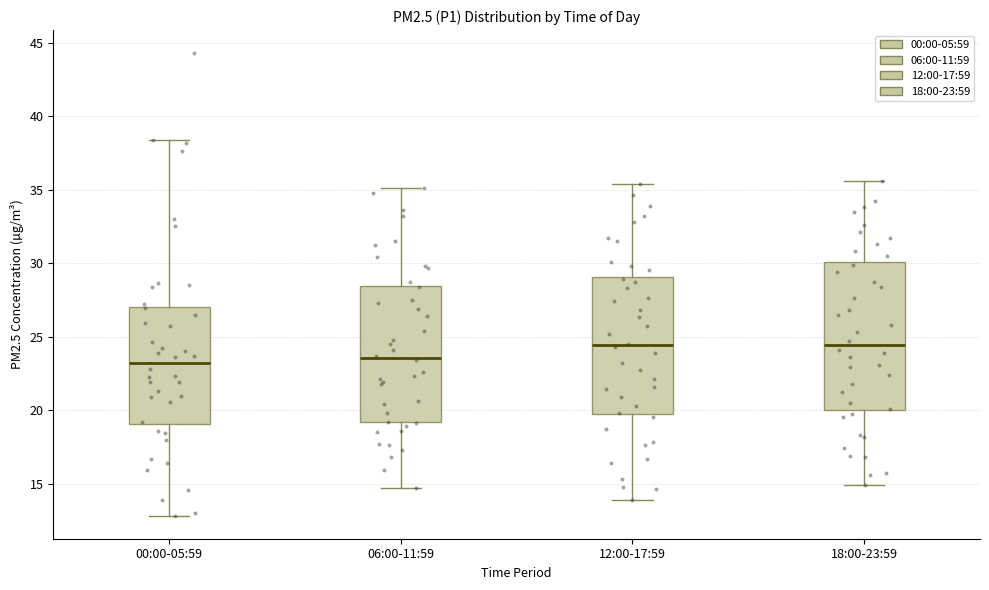

Where does the lower whisker of the box for 00:00-05:59 end on the y-axis? The values are not printed on the chart, so give them approximately, as read against the axis.

13.0